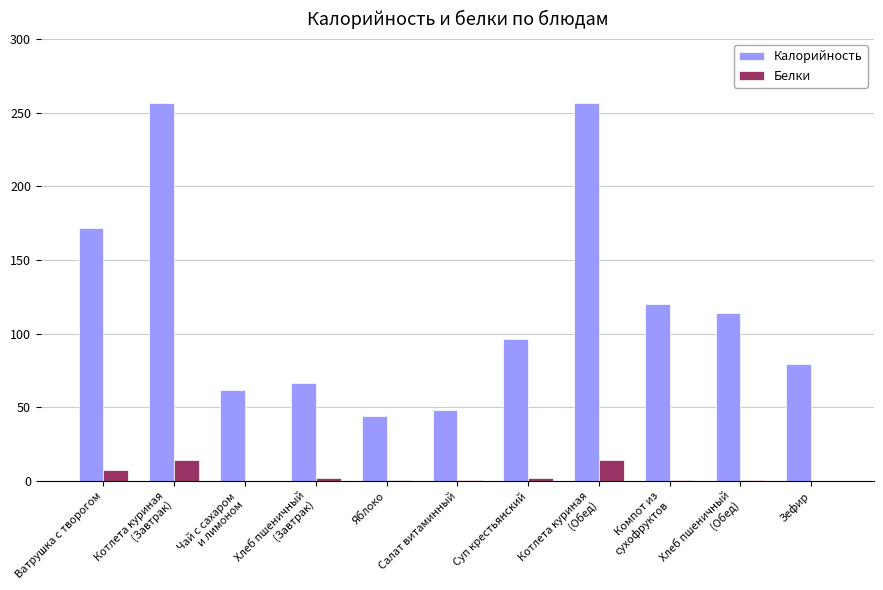

The value of Калорийность at Котлета куриная
(Обед) is 382.8. True or false?

False